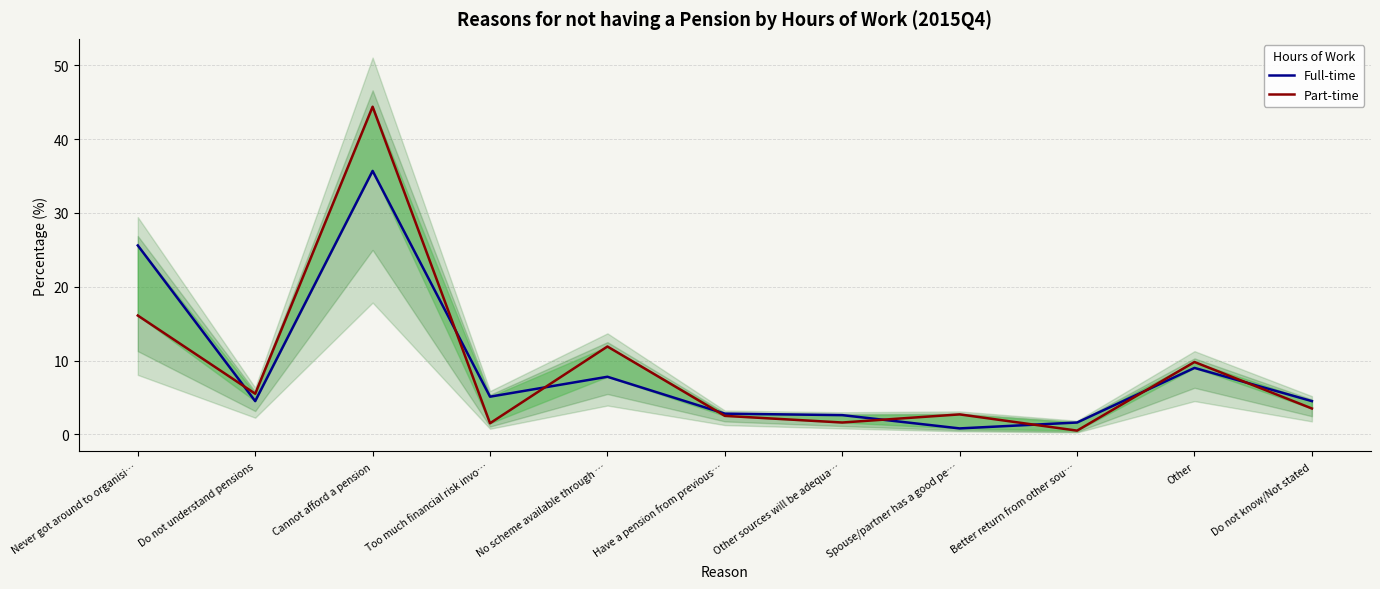

What is the sum of the Part-time values at Do not know/Not stated and Spouse/partner has a good pe…?

6.2